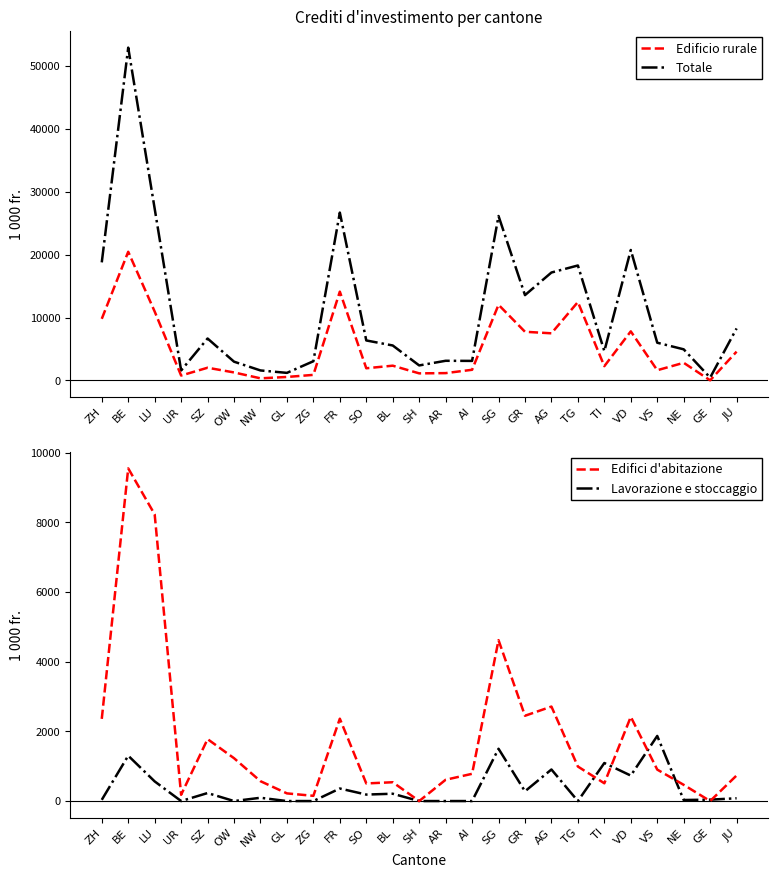

At which category is the sum across all series the highest?

BE